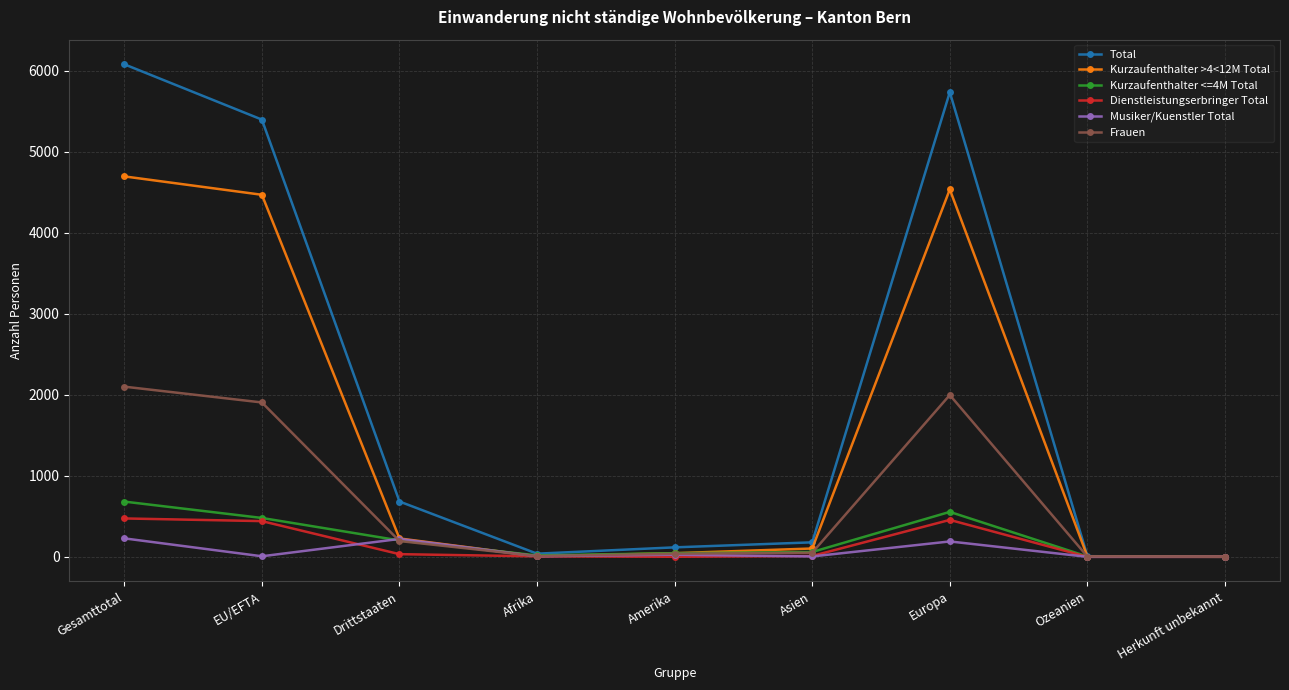

What are all the series names shown in the legend?

Total, Kurzaufenthalter >4<12M Total, Kurzaufenthalter <=4M Total, Dienstleistungserbringer Total, Musiker/Kuenstler Total, Frauen